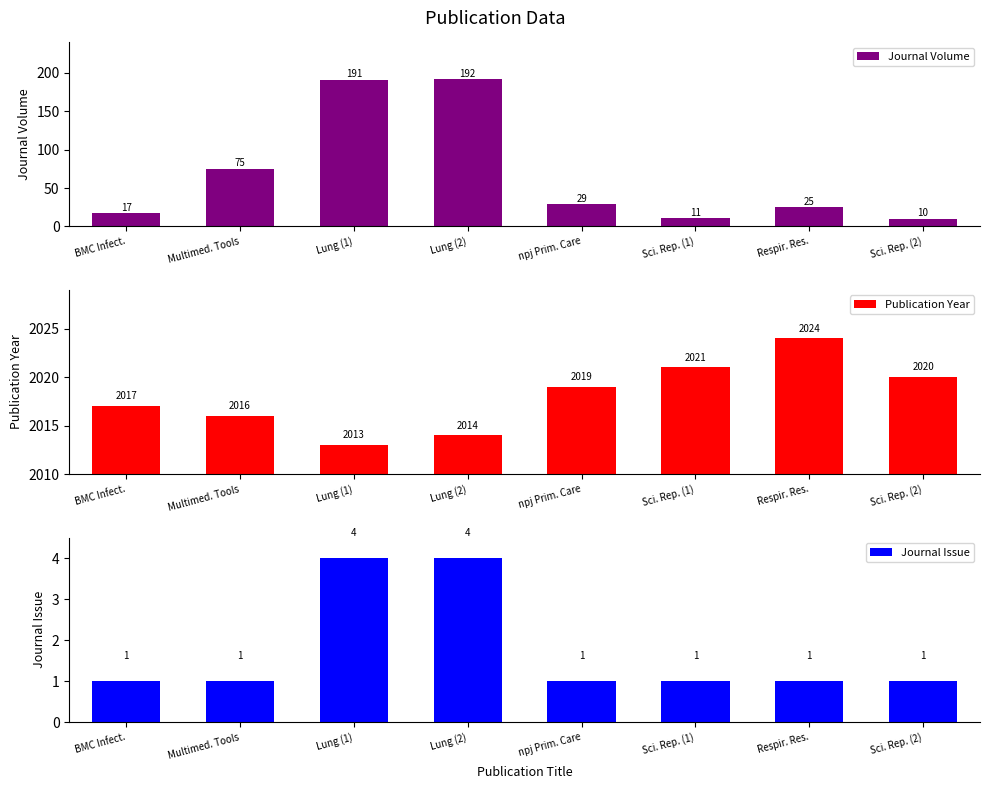

Reading left to right, what are all the values shown in this chart?

Journal Volume: 17	75	191	192	29	11	25	10
Publication Year: 2017	2016	2013	2014	2019	2021	2024	2020
Journal Issue: 1	1	4	4	1	1	1	1